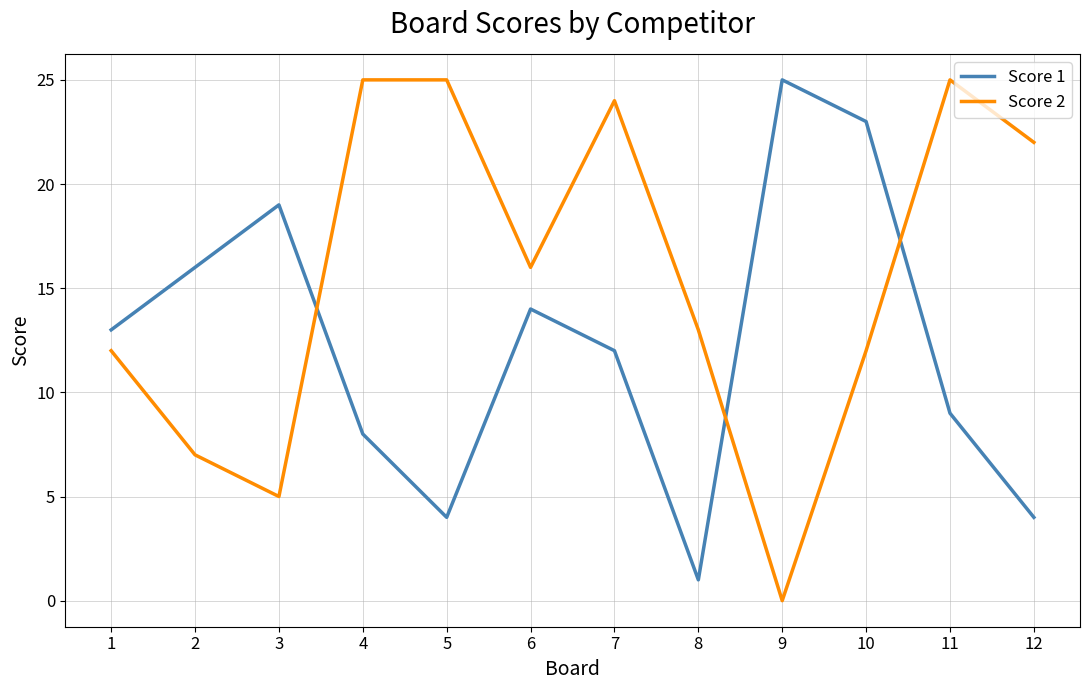

What is the total value across all series at 12?

26